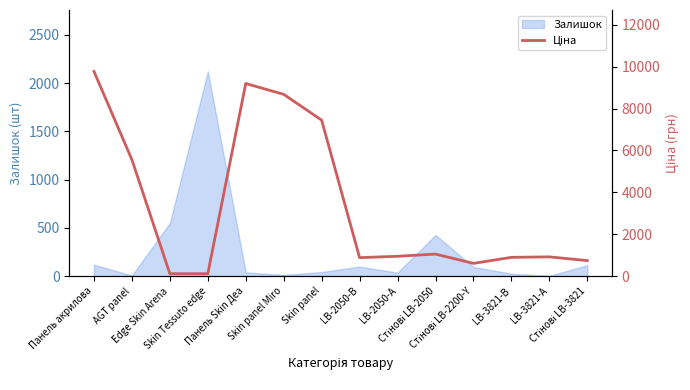

The value at AGT panel is 2317.0. True or false?

False